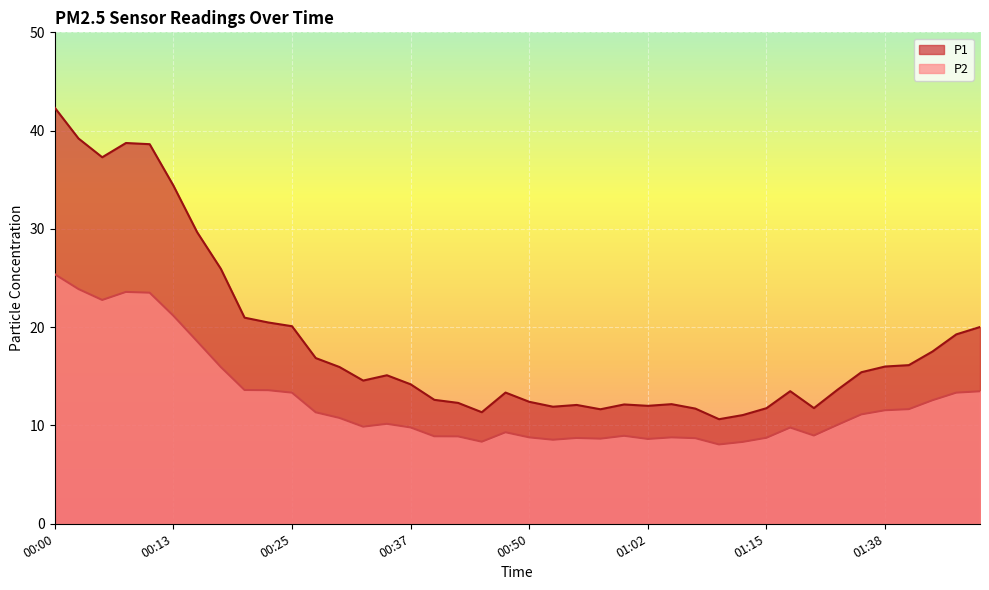

What position from the left is 00:40?

17